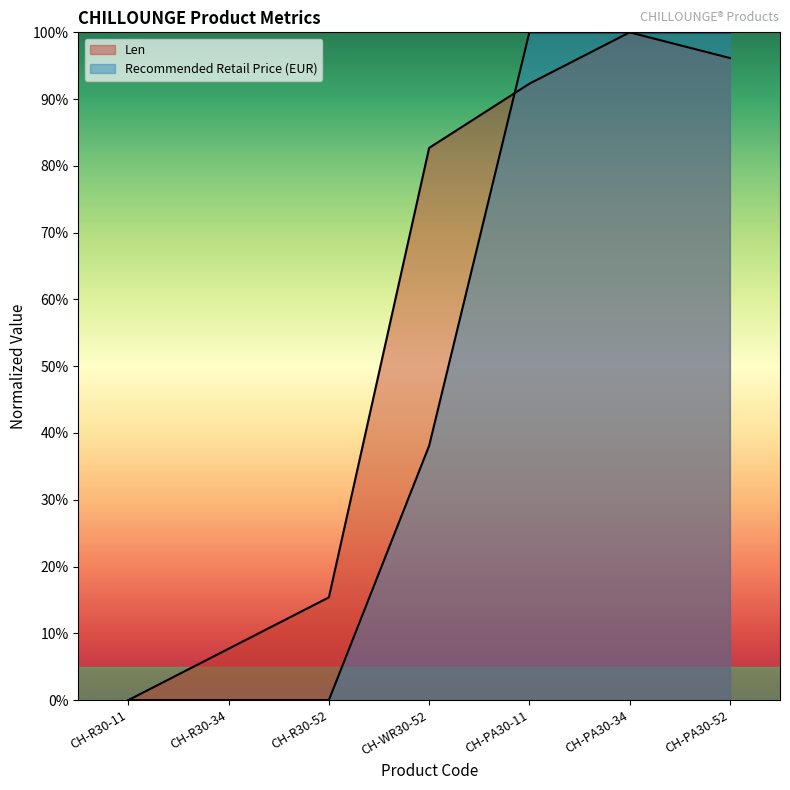

True or false: Recommended Retail Price (EUR) and Len cross at least once.

True